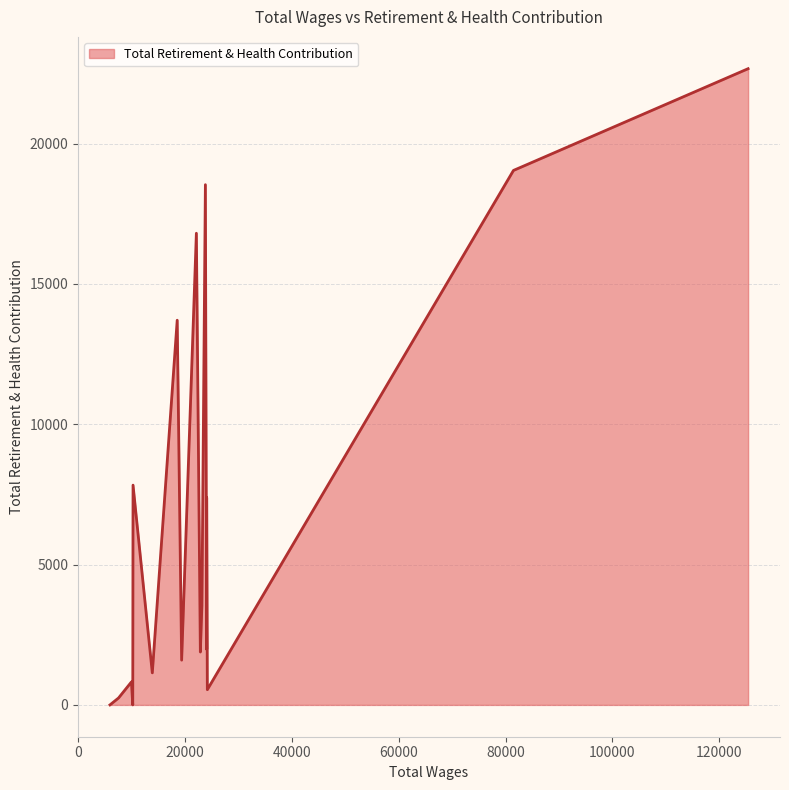

What is the ratio of the value at 81473.0 to the value at 24026.0?

4.2